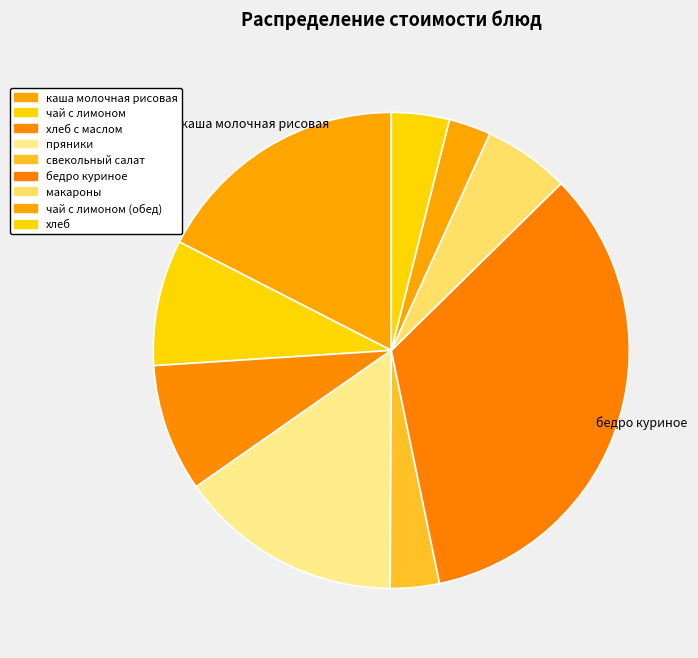

How many slices are in this pie chart?

9